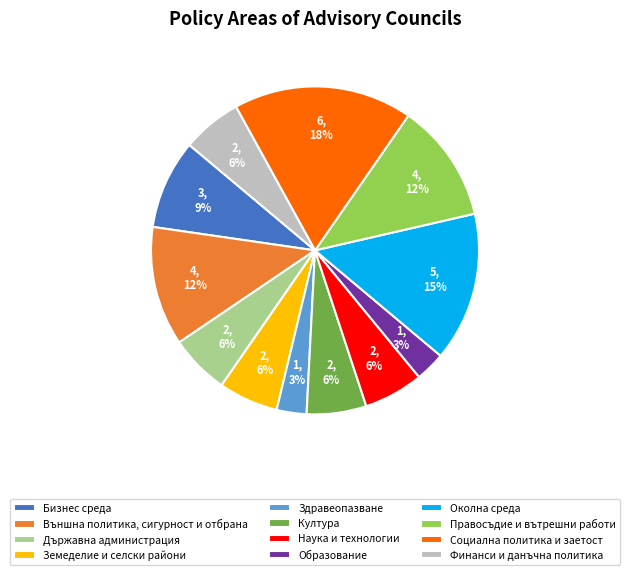

Which has a higher value, Образование or Външна политика, сигурност и отбрана?

Външна политика, сигурност и отбрана